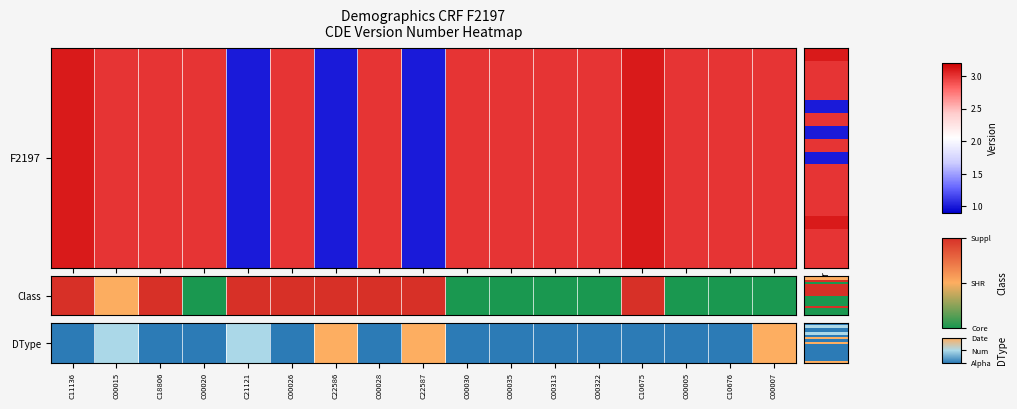

Count the number of categories in the chart.

17